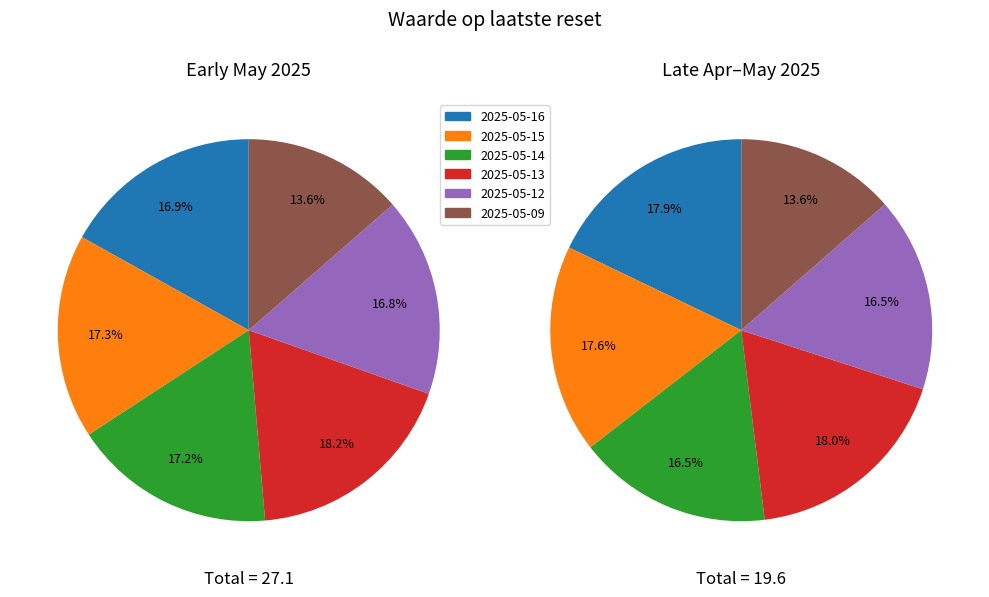

Does 2025-04-30 represent more than half of the total?

No